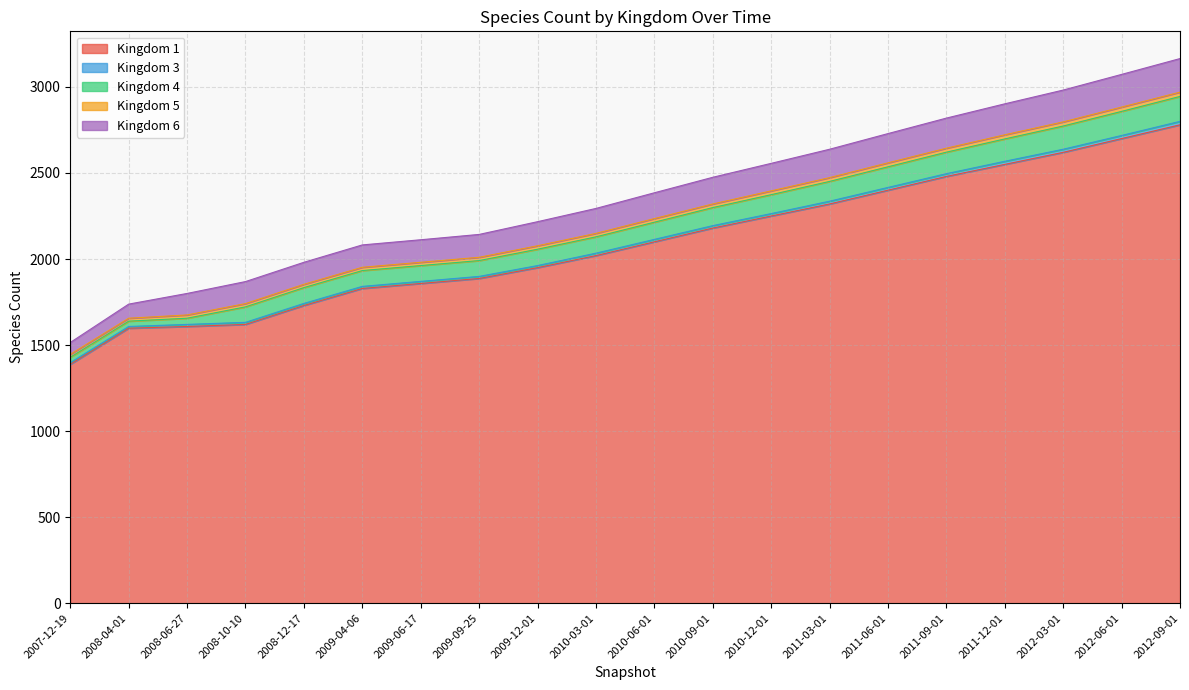

What is the label of the 15th point from the left?

2011-06-01